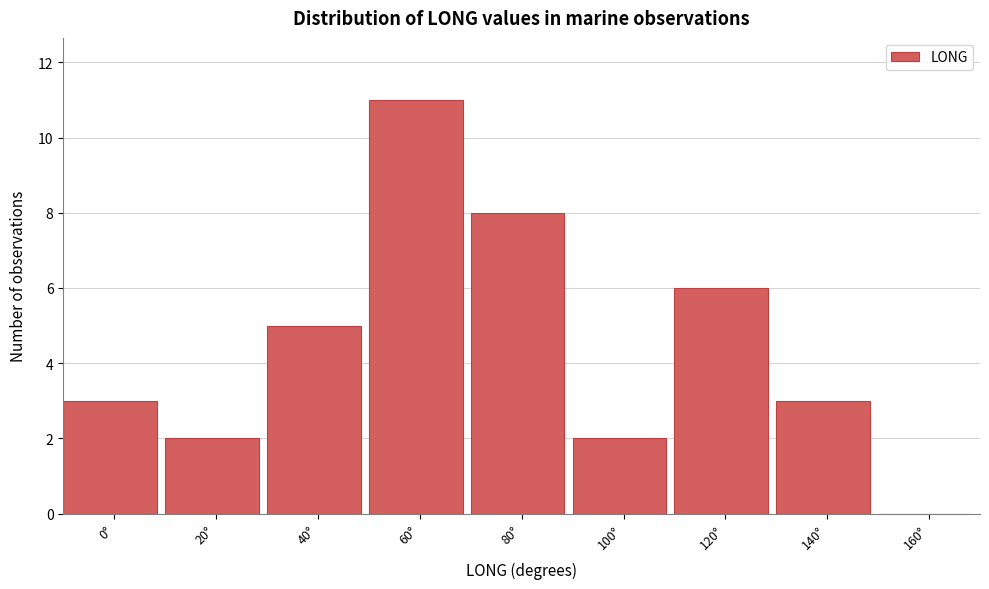

Reading left to right, extract all data points from this chart.

0°=3	20°=2	40°=5	60°=11	80°=8	100°=2	120°=6	140°=3	160°=0